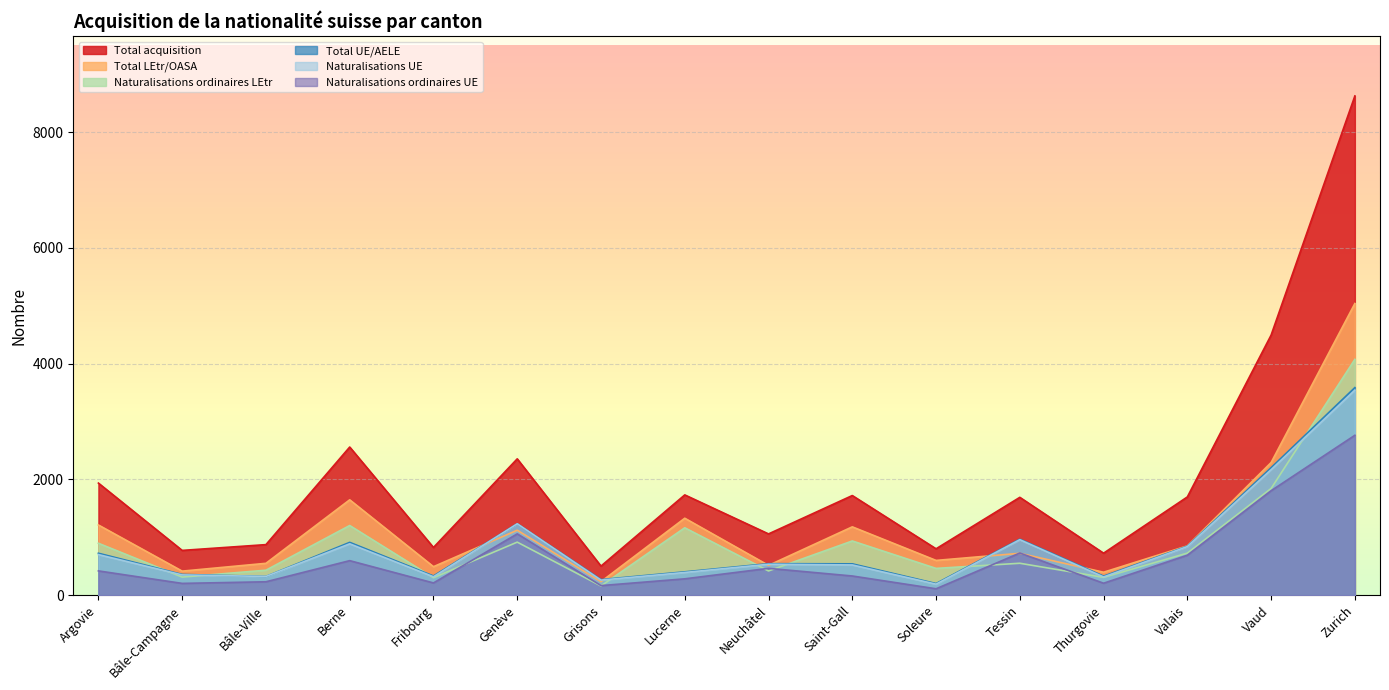

True or false: Total LEtr/OASA has a value of 940 at Bâle-Ville.

False